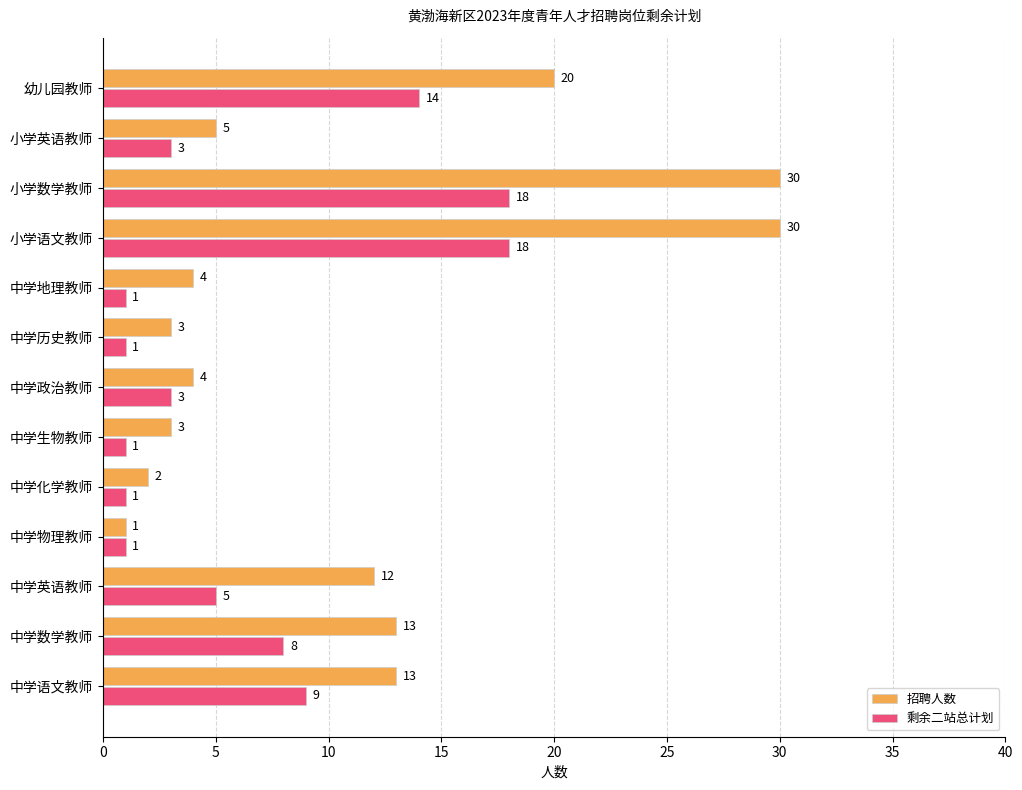

Count the number of categories in the chart.

13